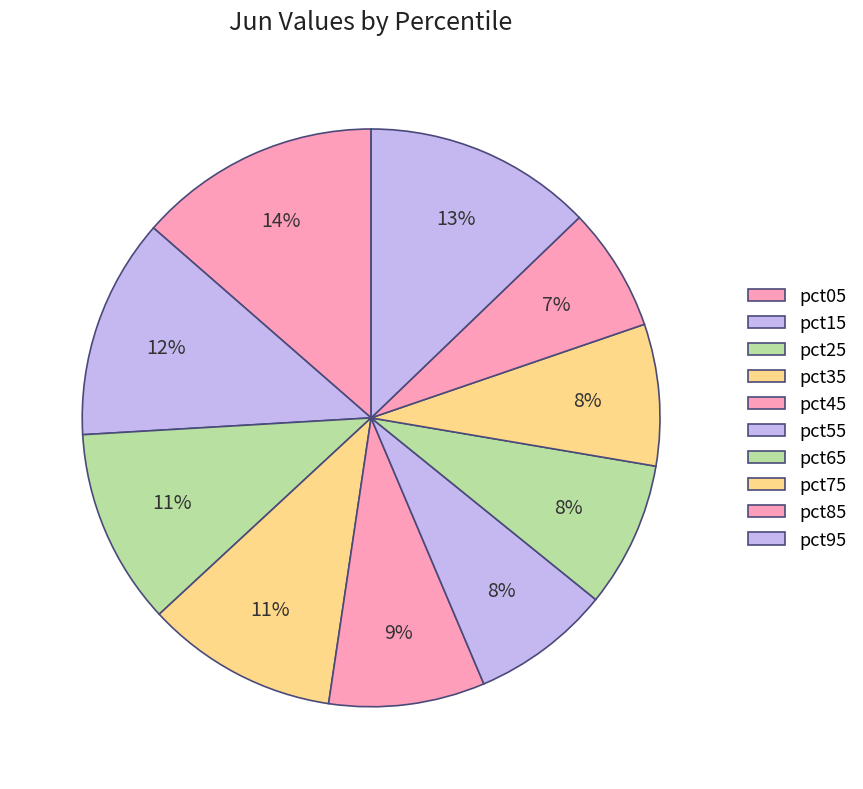

Does pct65 represent more than half of the total?

No